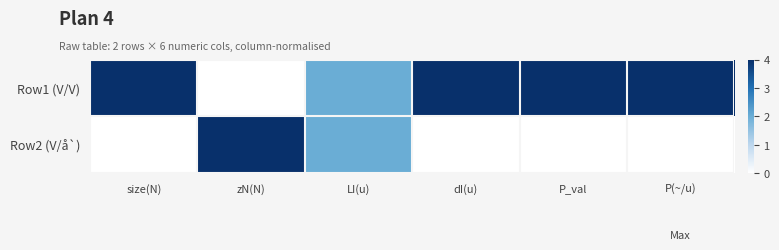

Reading left to right, list all the values displayed in this chart.

Row1 (V/V): size(N)=1.0	zN(N)=0.0	LI(u)=0.5	dI(u)=1.0	P_val=1.0	P(~/u)=1.0
Row2 (V/å`): size(N)=0.0	zN(N)=1.0	LI(u)=0.5	dI(u)=0.0	P_val=0.0	P(~/u)=0.0